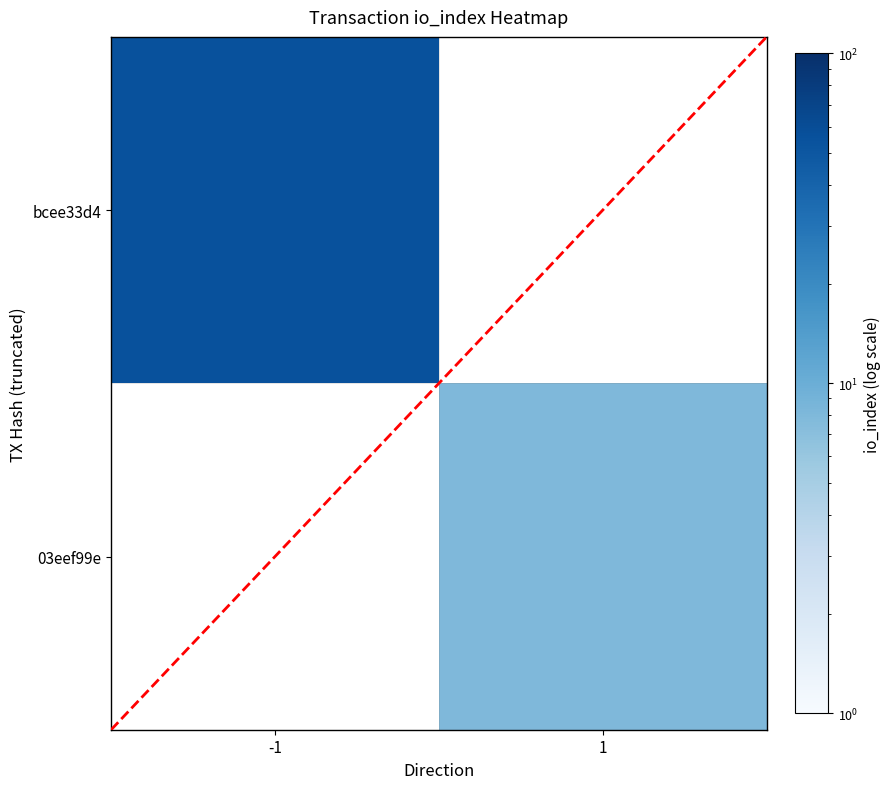

Which category has the highest value in the 03eef99e series?

-1